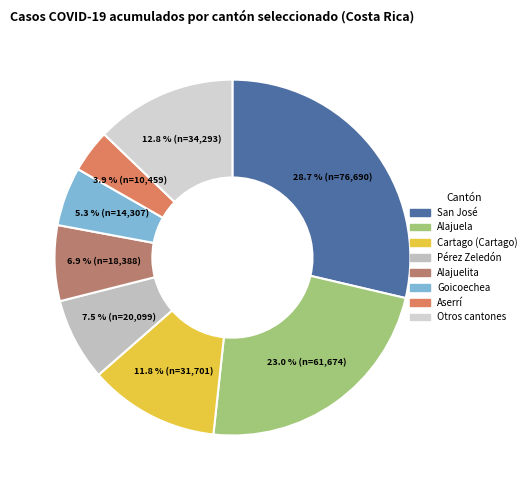

Does Cartago (Cartago) account for over 50% of the chart?

No